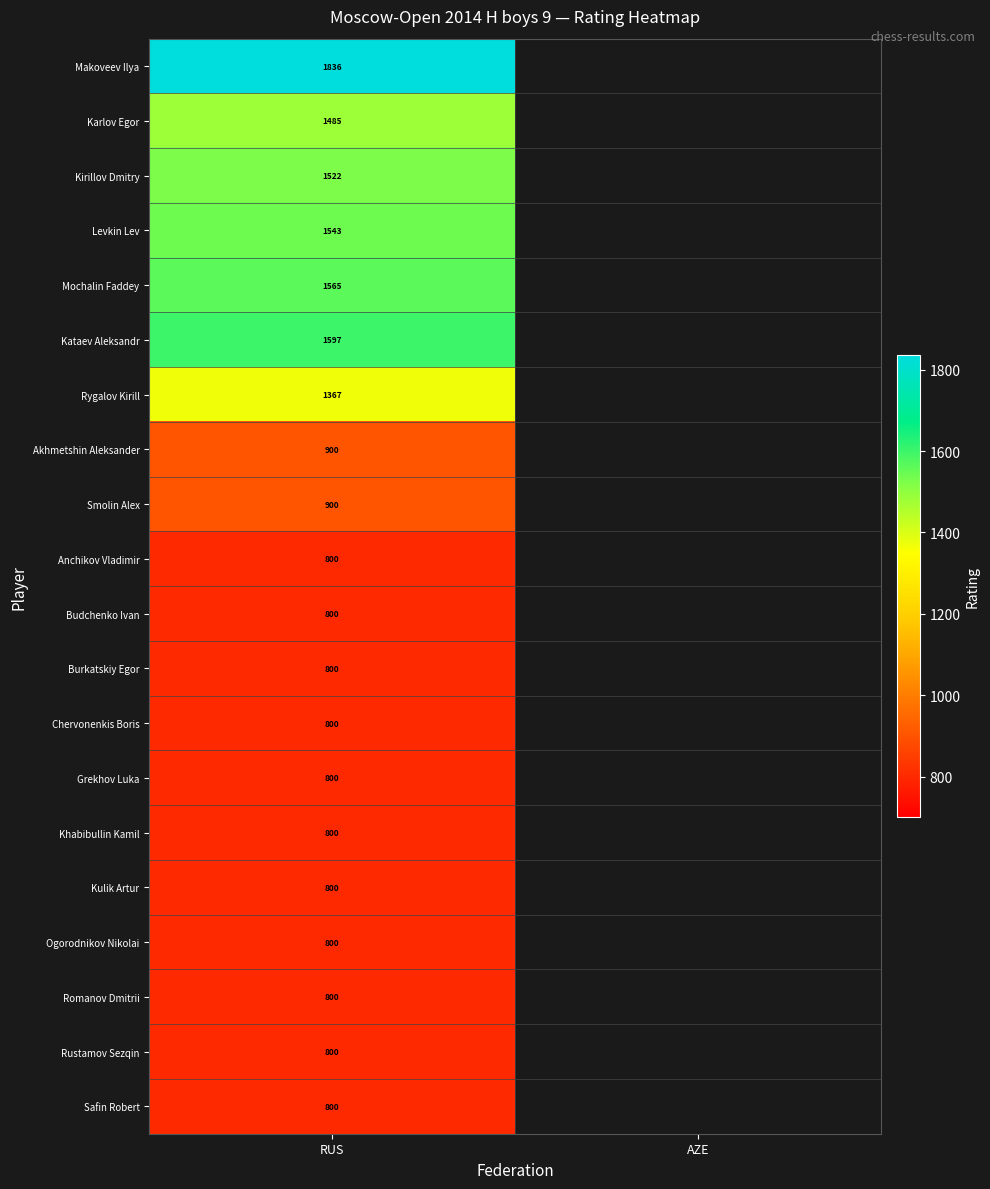

True or false: Levkin Lev has a value of 1543 at RUS.

True